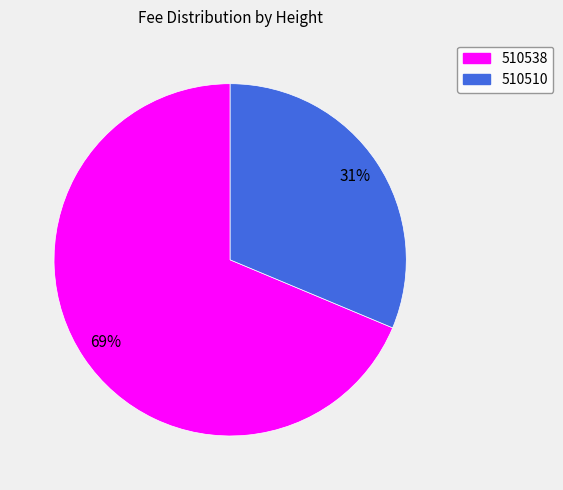

Is it true that 510538 is 69% of the pie?

True